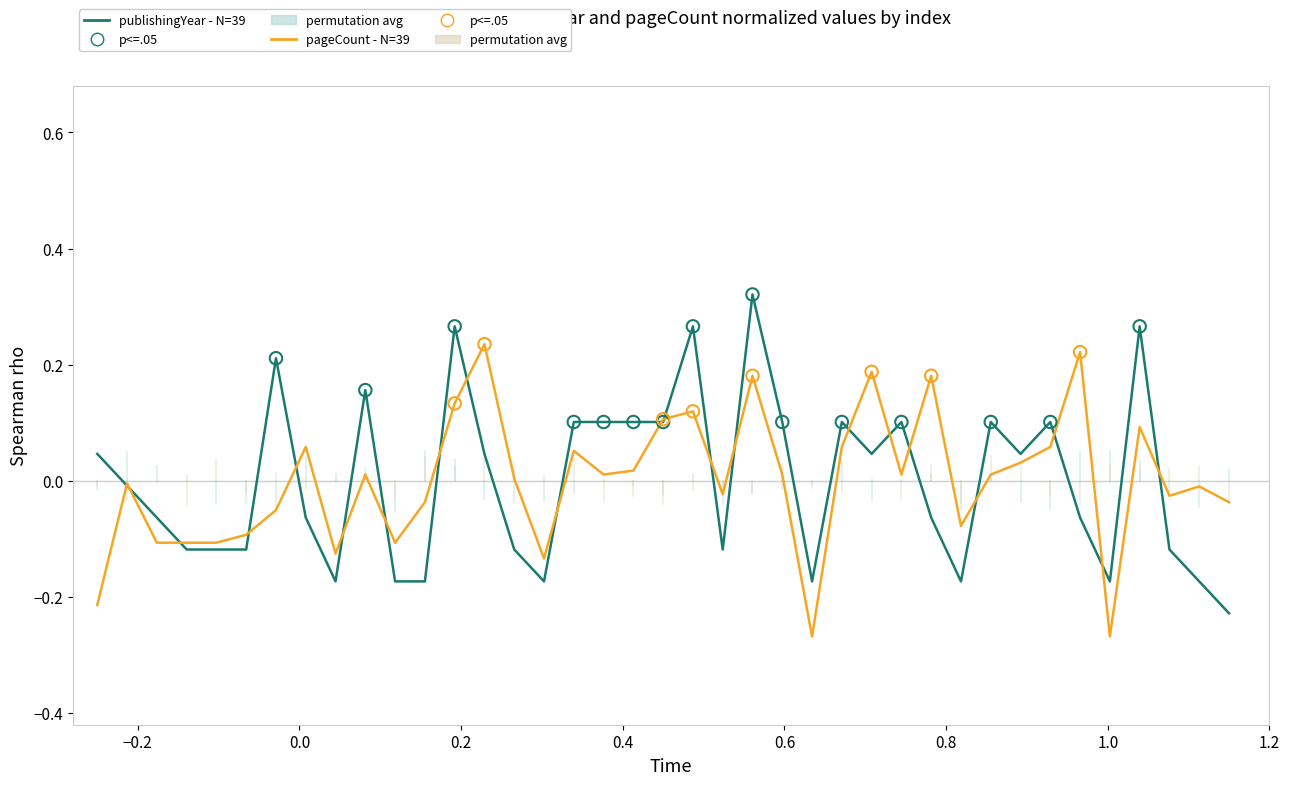

Rank the series by their maximum value, from highest to lowest.

publishingYear - N=39, pageCount - N=39